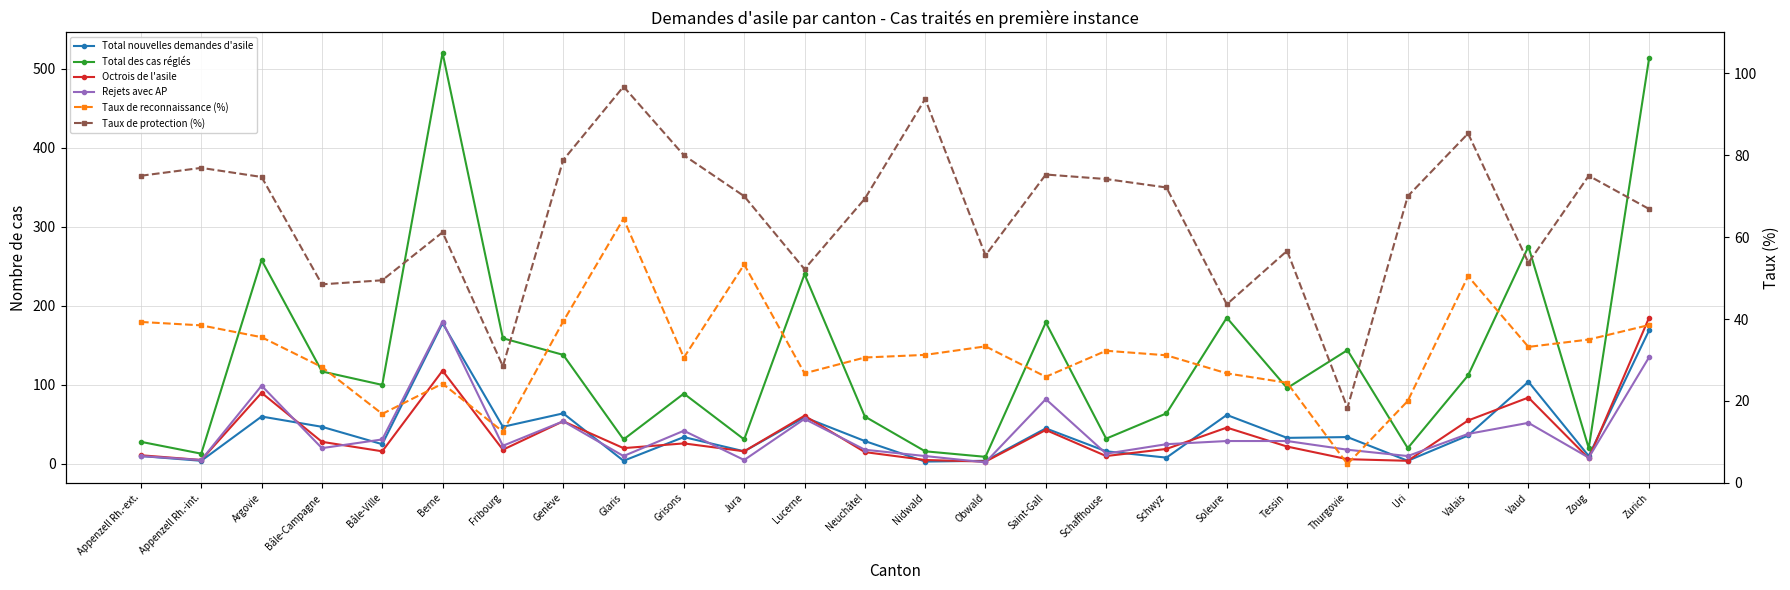

The Total des cas réglés series shows 520.0 at Berne. True or false?

True